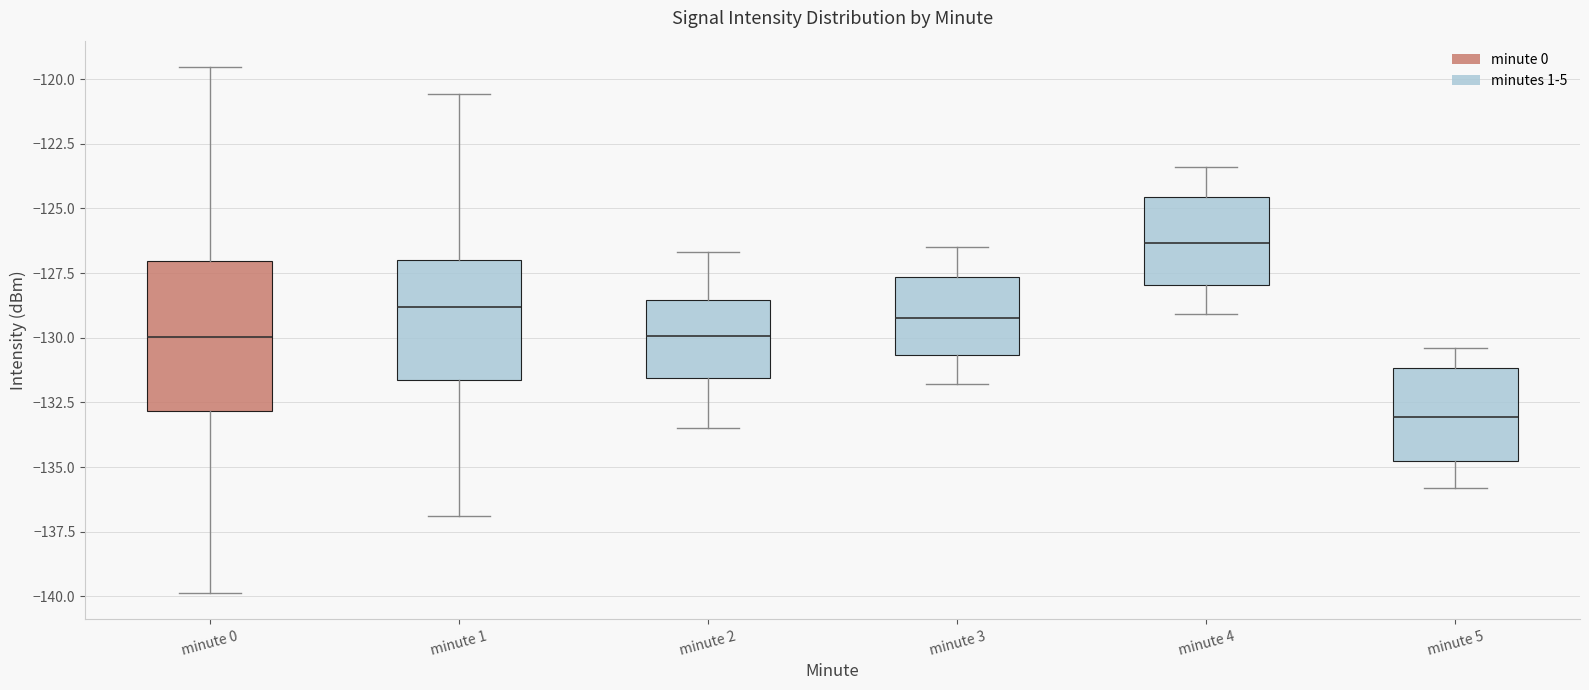

Where does the median line of the box for minute 2 sit on the y-axis? The values are not printed on the chart, so give them approximately, as read against the axis.

-130.0